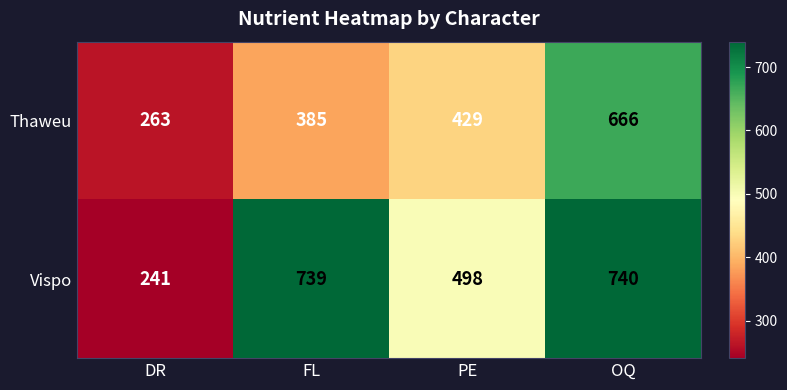

What is the approximate value of Vispo at DR, to the nearest 10?

240